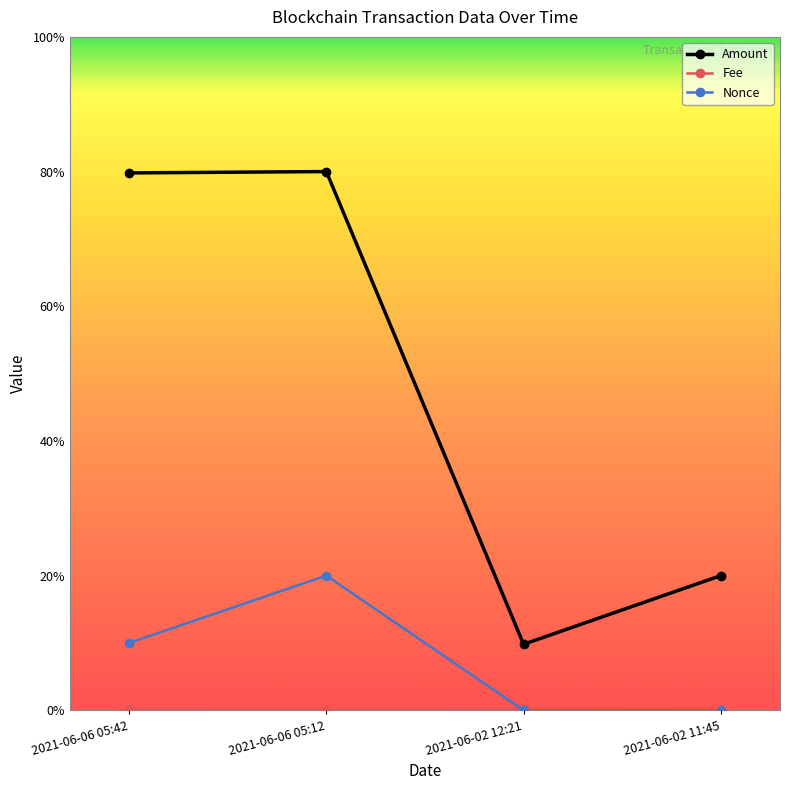

Is this an area chart (filled region under the line)?

No